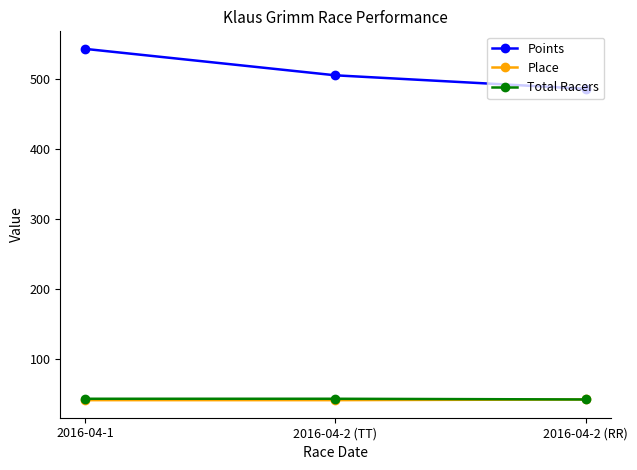

What is the sum of all Place values?

124.0